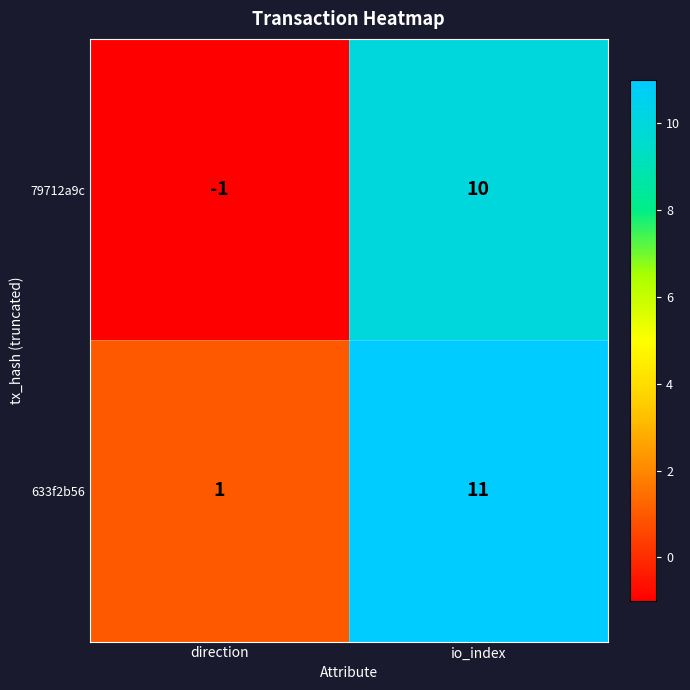

At which label is 79712a9c closest to 4?

direction